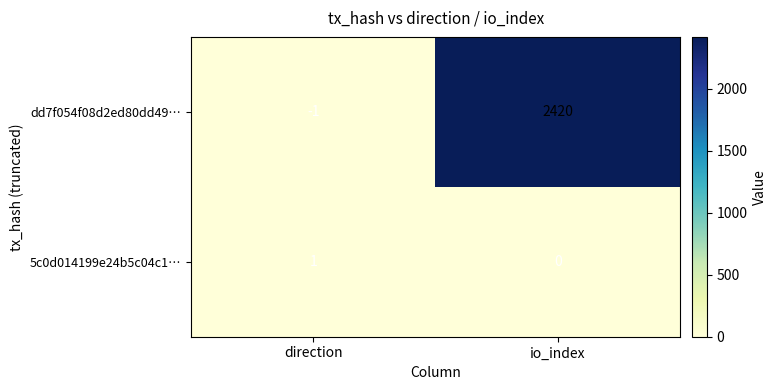

List the series in order of their overall mean, highest first.

dd7f054f08d2ed80dd49…, 5c0d014199e24b5c04c1…